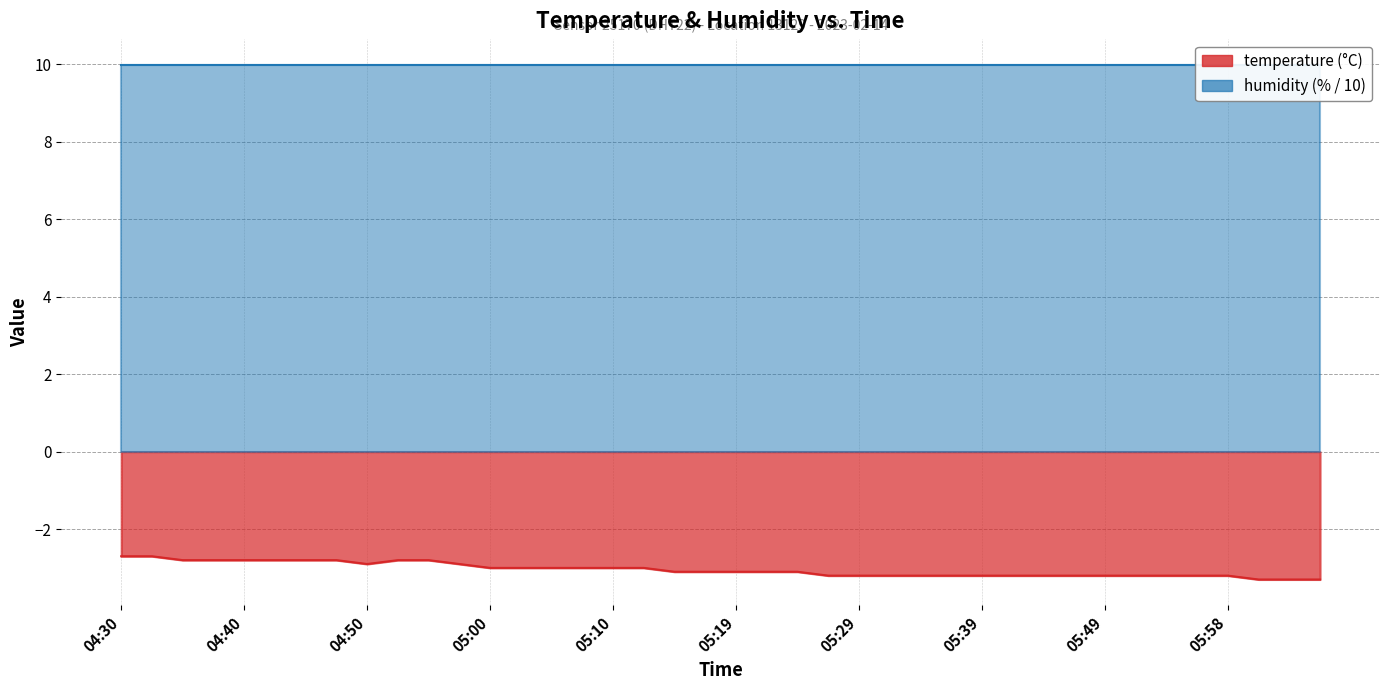

Is it true that the value at 06:01 is -3.3?

True